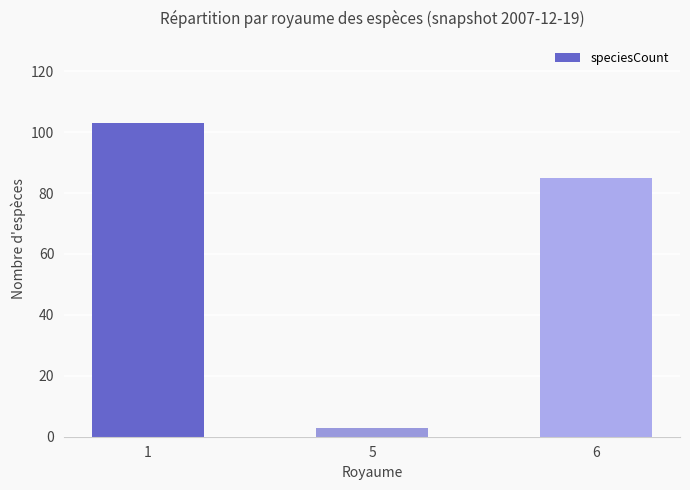

How many distinct data groups are displayed?

1